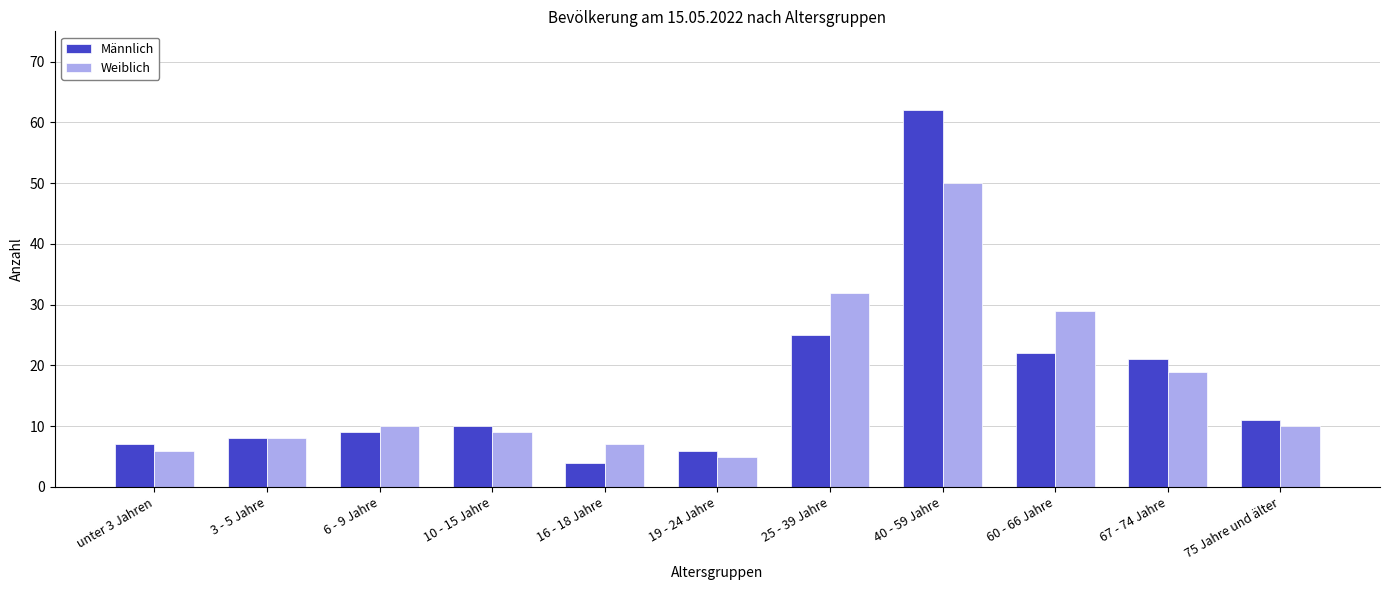

At which category is the sum across all series the highest?

40 - 59 Jahre